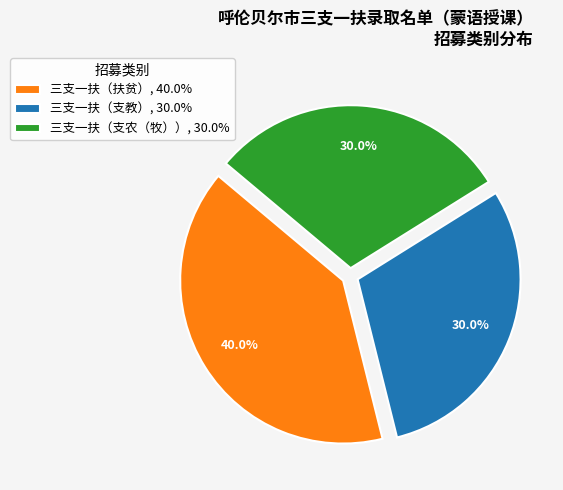

To the nearest percent, what portion does 三支一扶（支教） represent?

30%